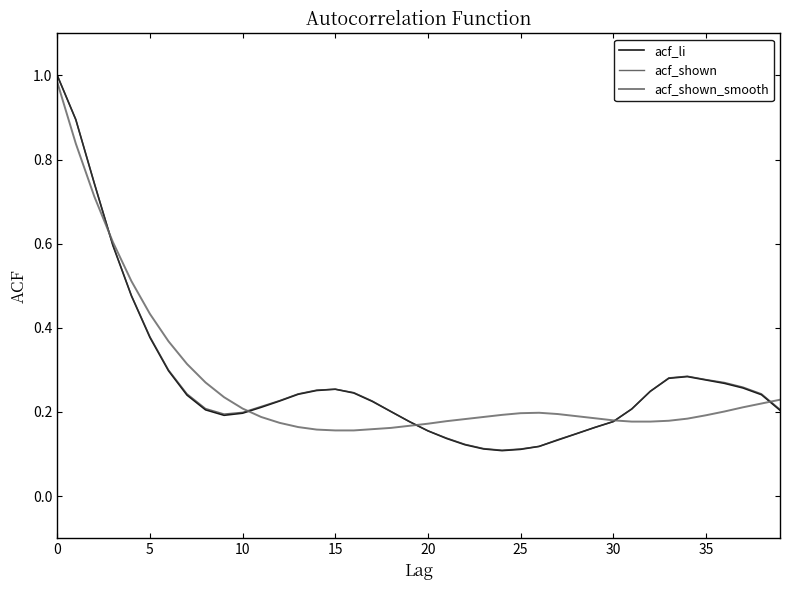

At which category does acf_li reach its first local valley?

9